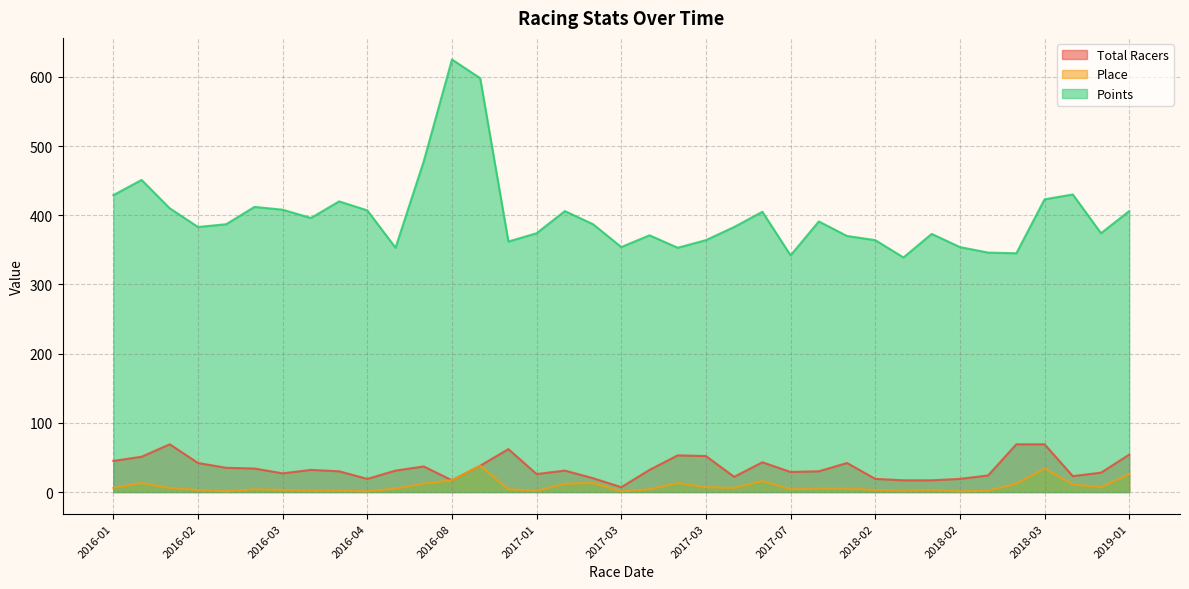

What is the spread (max minus min) of values at 2016-05?

348